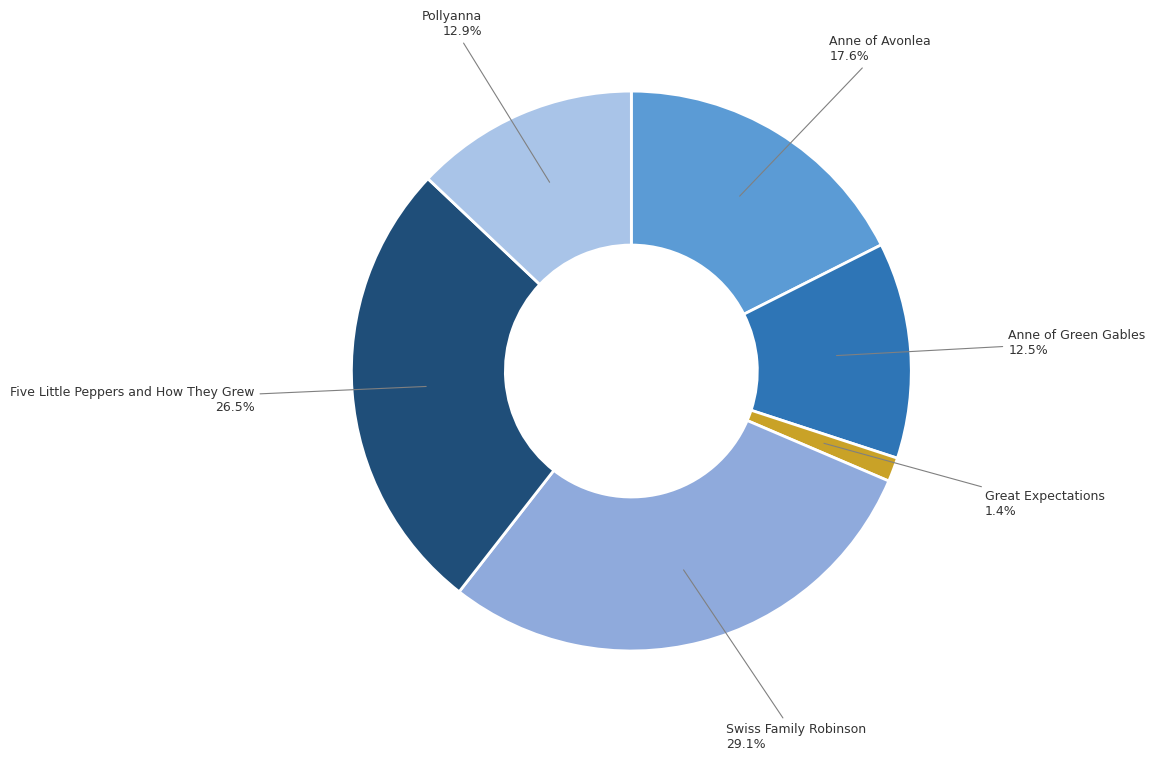

Count the number of slices in the pie.

6